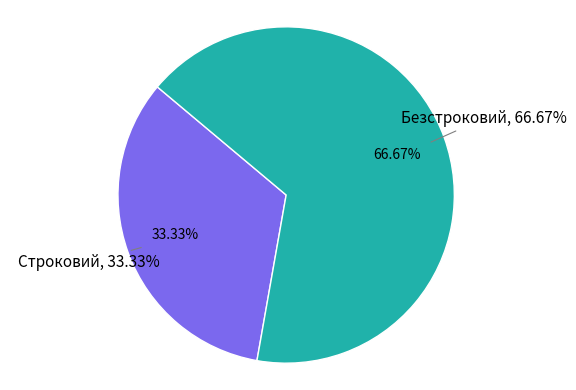

What is the change in value from Строковий to Безстроковий?

+1